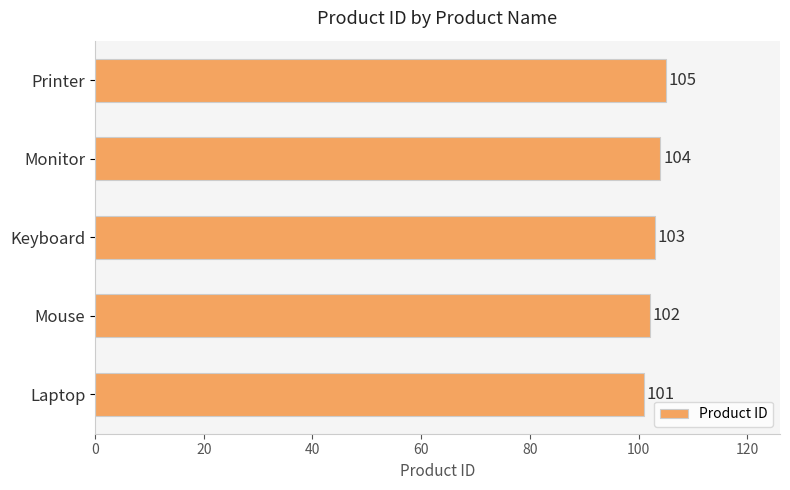

Rank the categories by value from highest to lowest.

Printer, Monitor, Keyboard, Mouse, Laptop